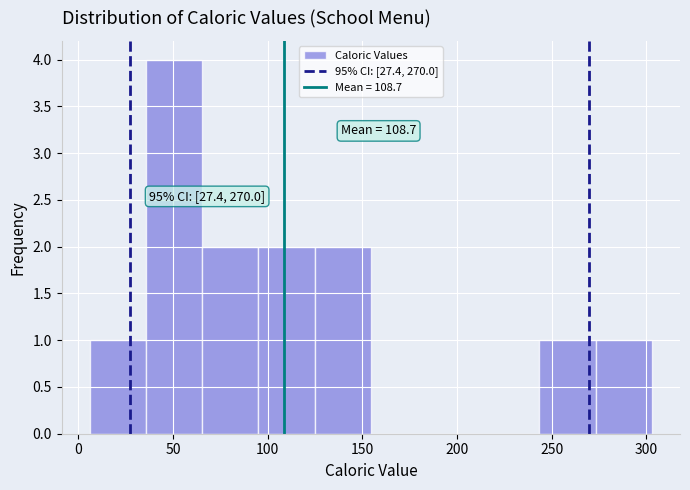

Which range on the x-axis has the tallest bar?

35 to 65